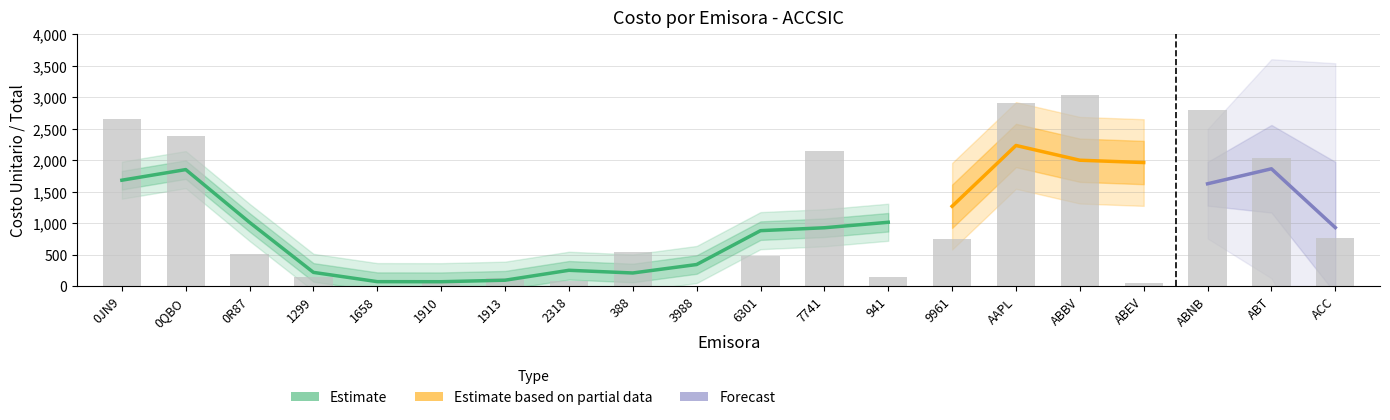

Reading left to right, transcribe all the data shown in this chart.

2657.4	2392.5	505.9	138.7	9.2	63.9	135.5	81.0	537.3	6.9	484.4	2152.4	145.2	746.3	2915.0	3044.4	43.1	2804.6	2032.1	757.5